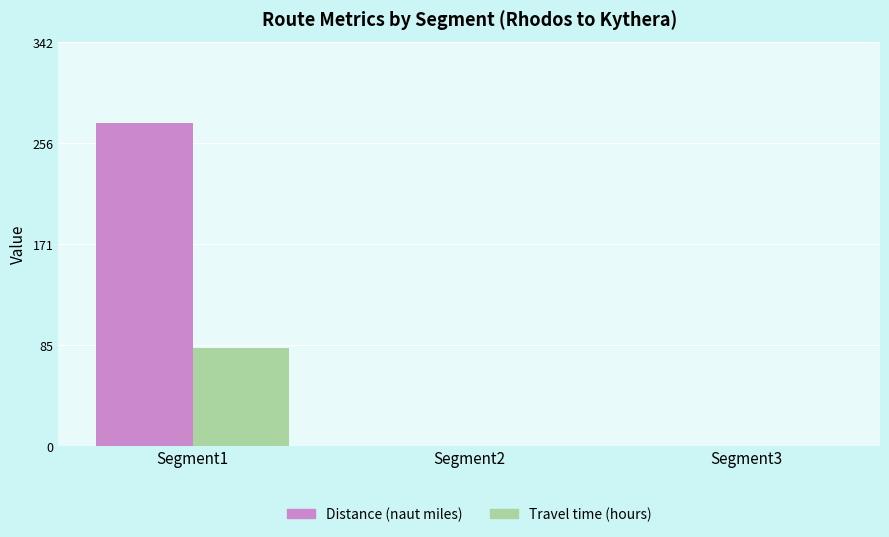

What is the difference between the Travel time (hours) values at Segment2 and Segment1?

83.1